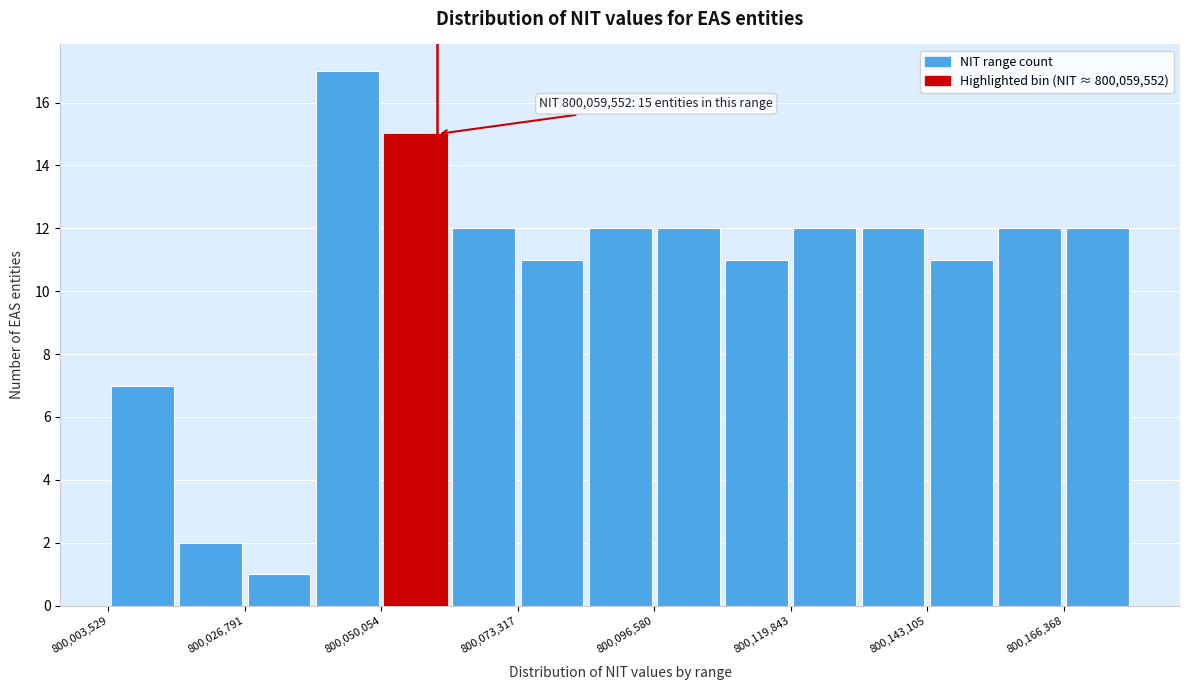

Around what value on the x-axis is the tallest bar? Give the approximate position of its centre, as read against the axis.

800045000